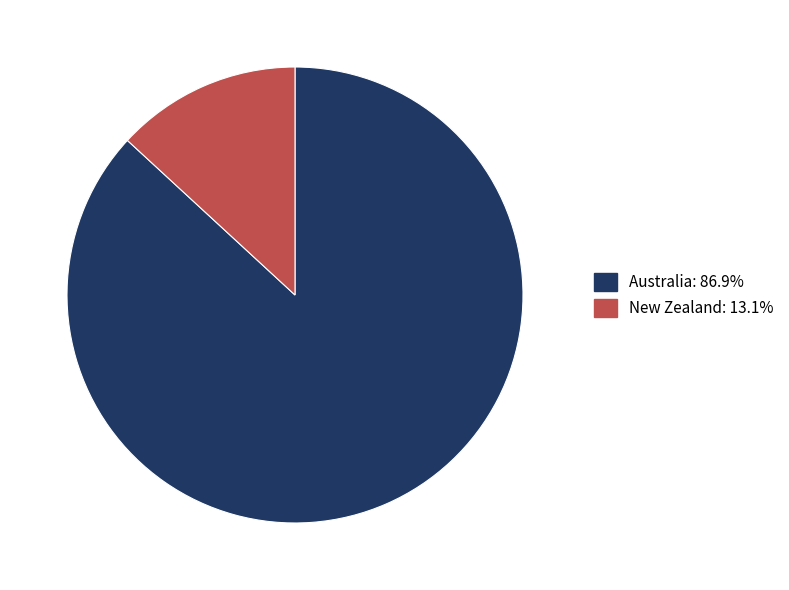

Between Australia and New Zealand, which is larger?

Australia